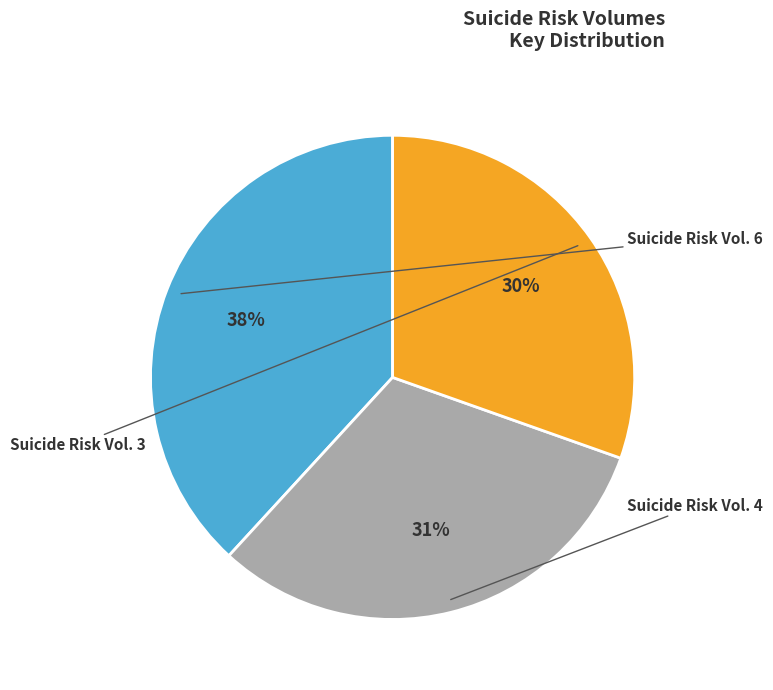

Does any single category account for the majority?

No